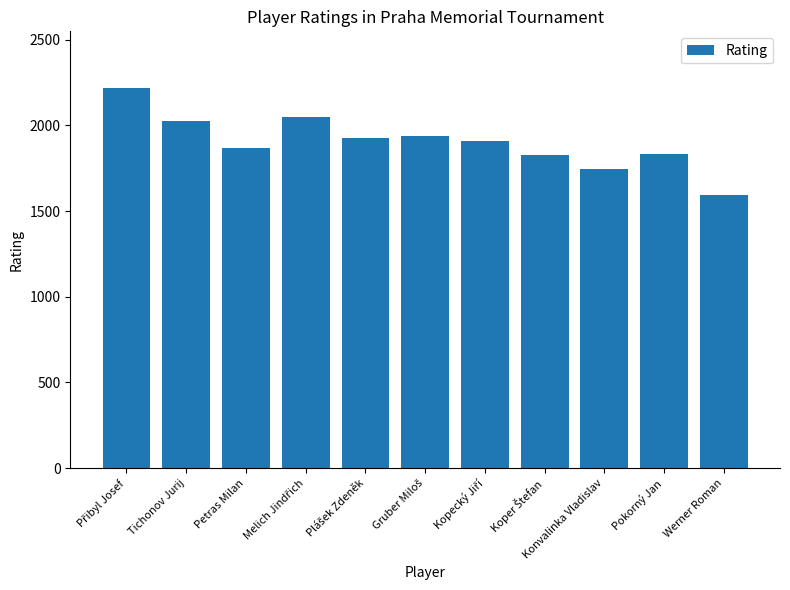

Is it true that the value at Konvalinka Vladislav is 796?

False